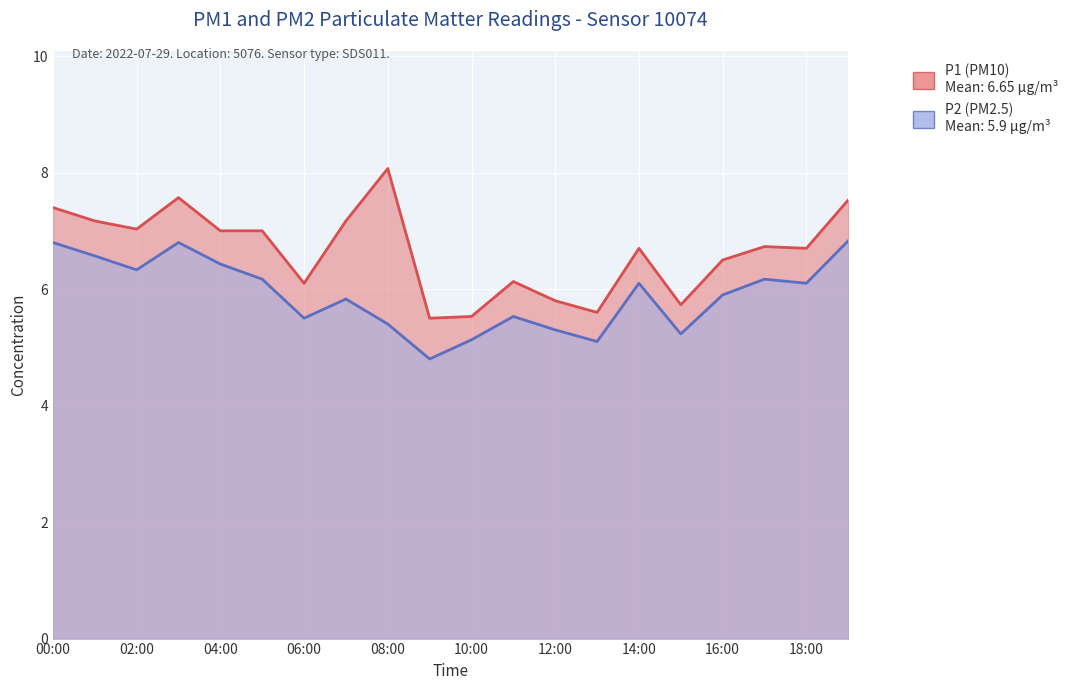

At which label does P2 first exceed 6?

00:00